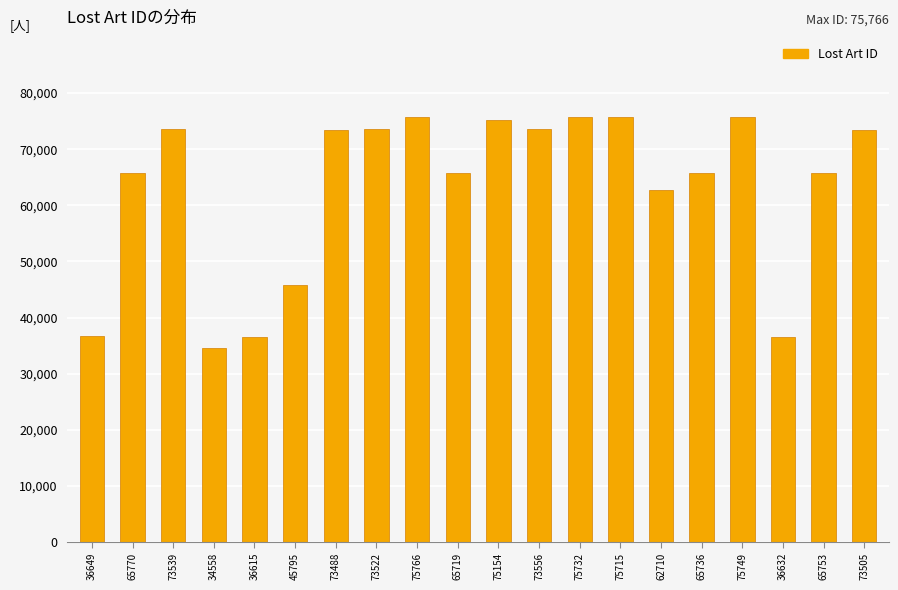

The value at 73522 is 101578. True or false?

False